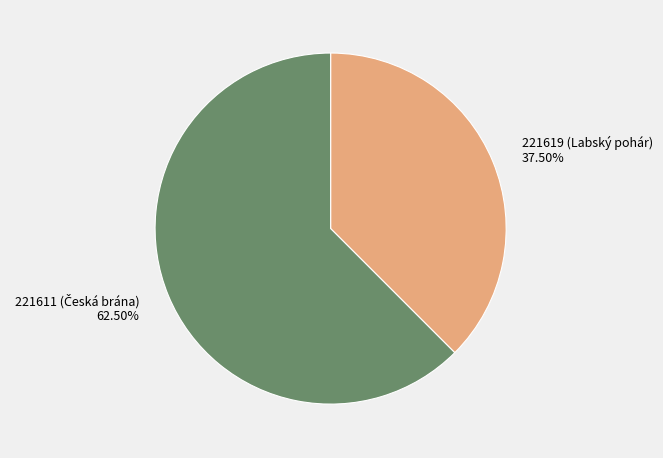

Does any single category account for the majority?

Yes